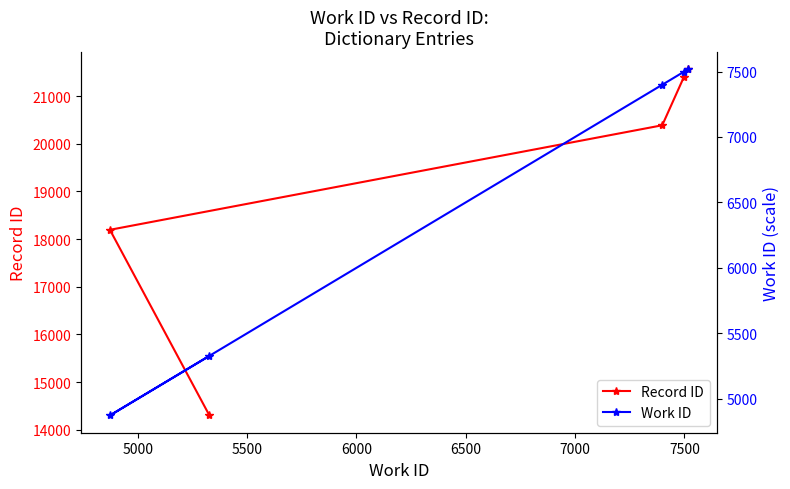

How many data points does each series have?

5